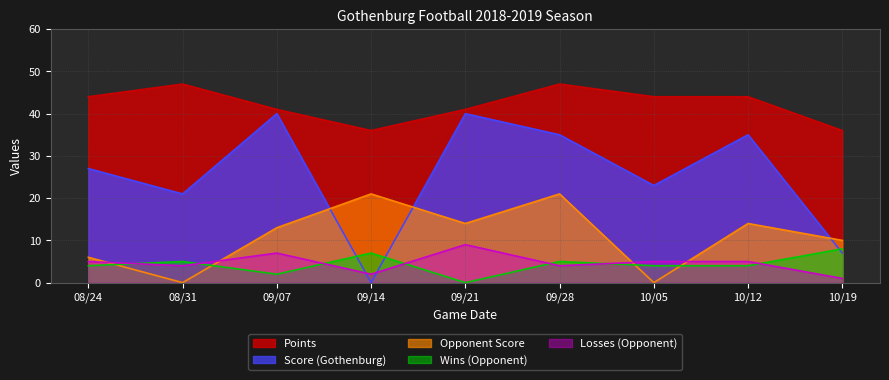

Count the Wins (Opponent) values in the range 4 to 5.

5